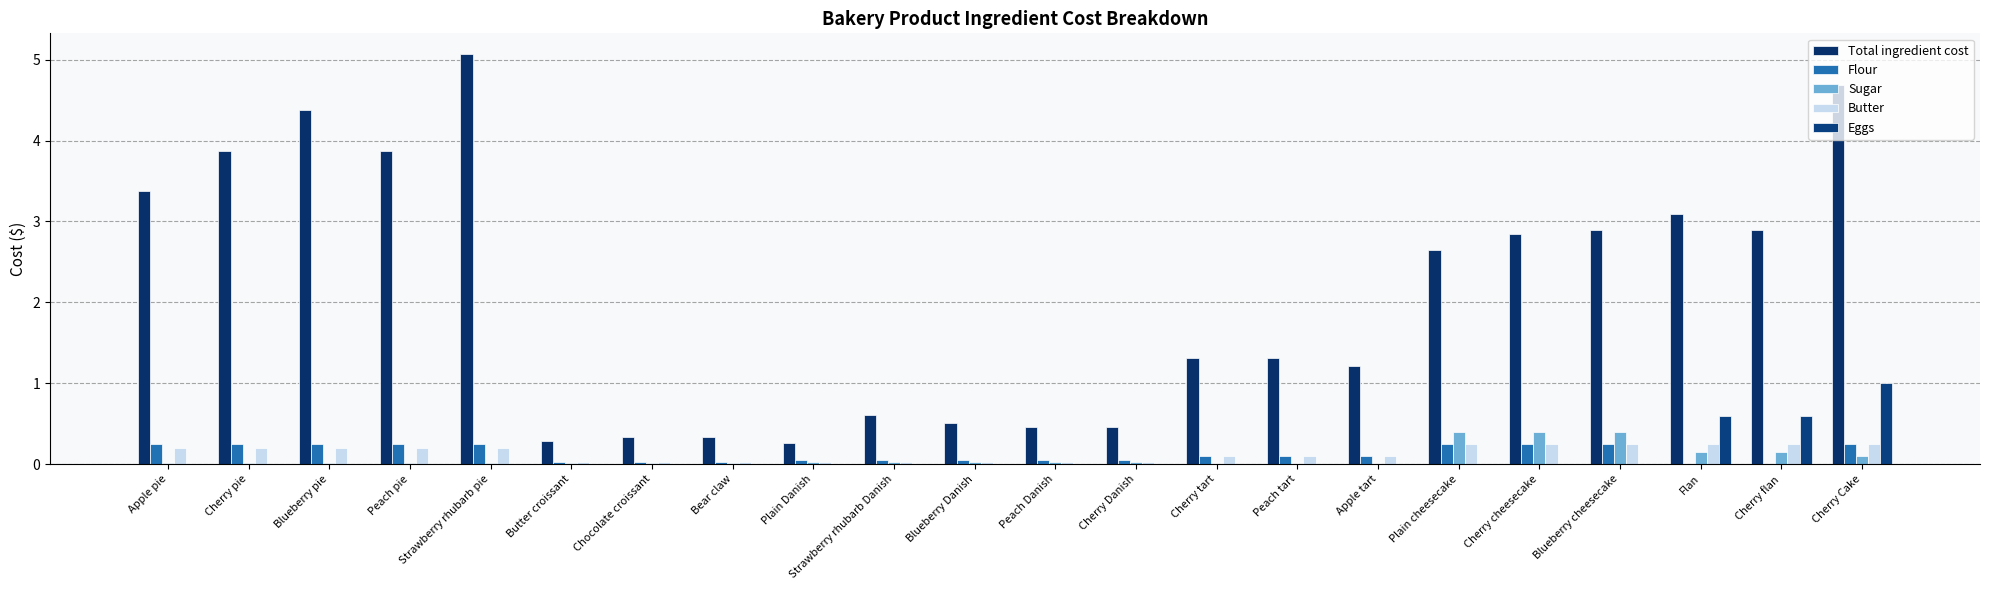

How many distinct data groups are displayed?

5